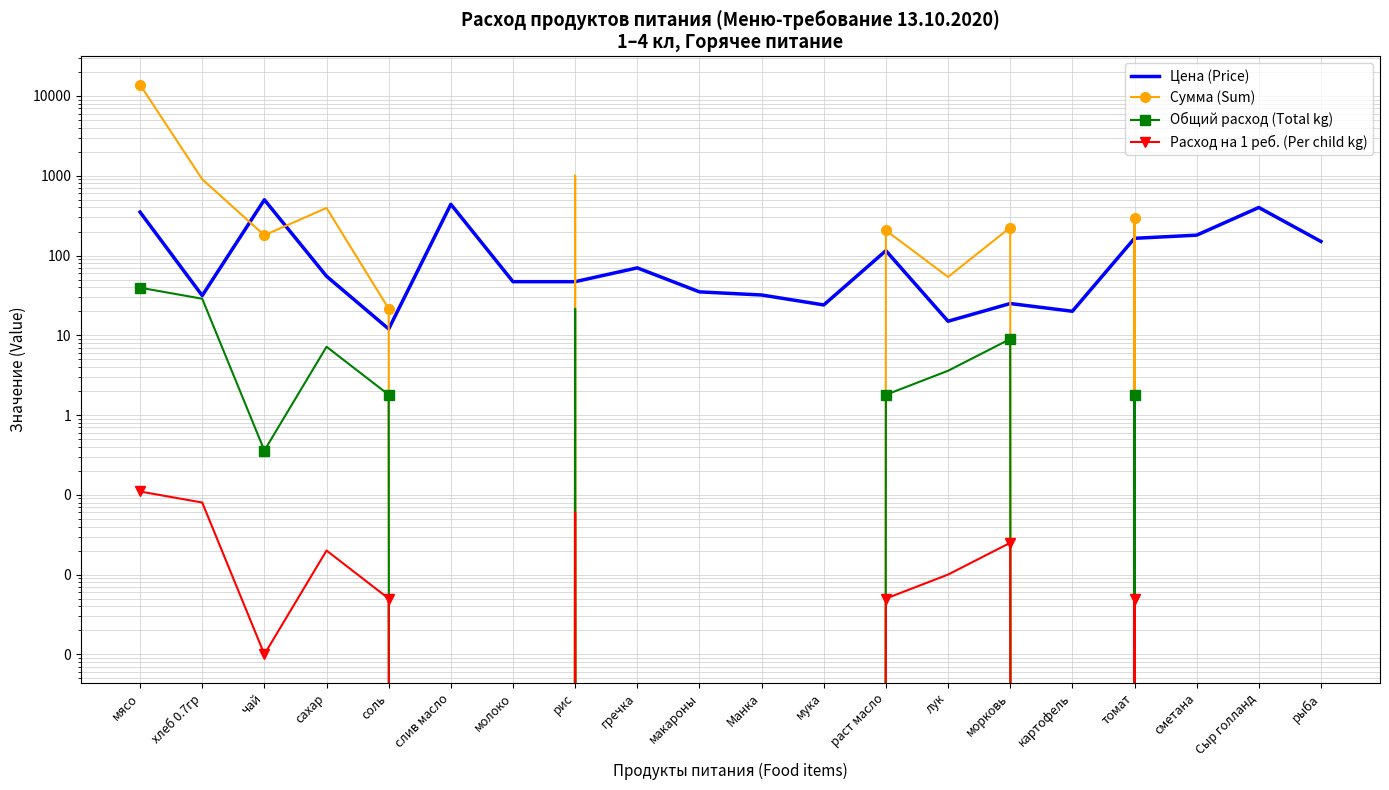

What is the maximum value for Цена (Price)?

500.0